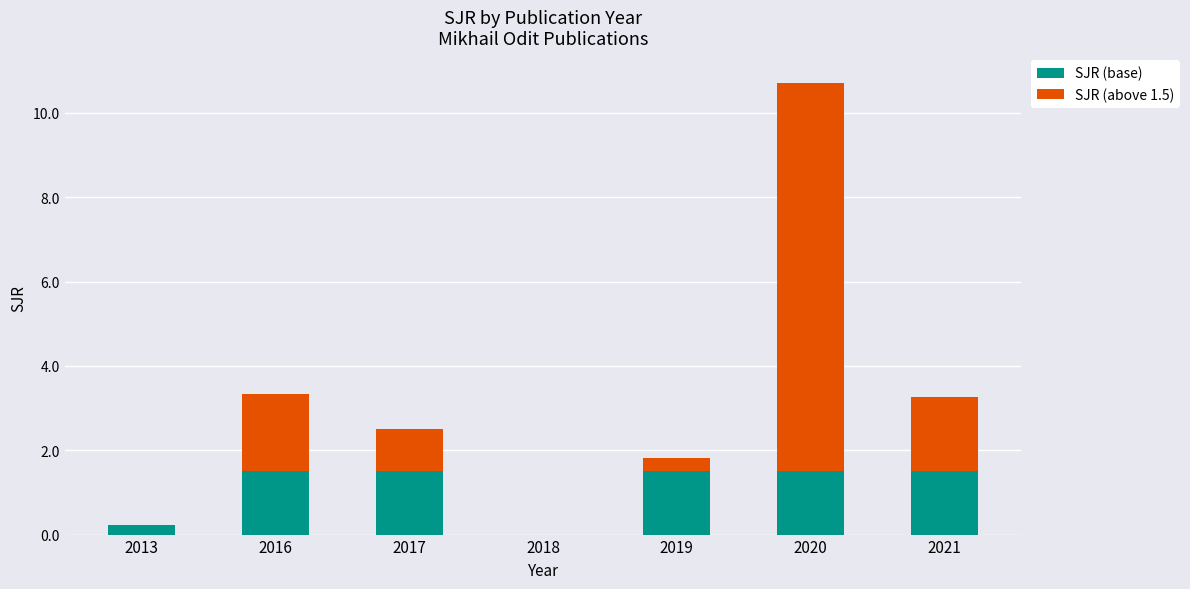

Reading left to right, list the values for the SJR (base) series.

2013=0.2	2016=1.5	2017=1.5	2018=0.0	2019=1.5	2020=1.5	2021=1.5